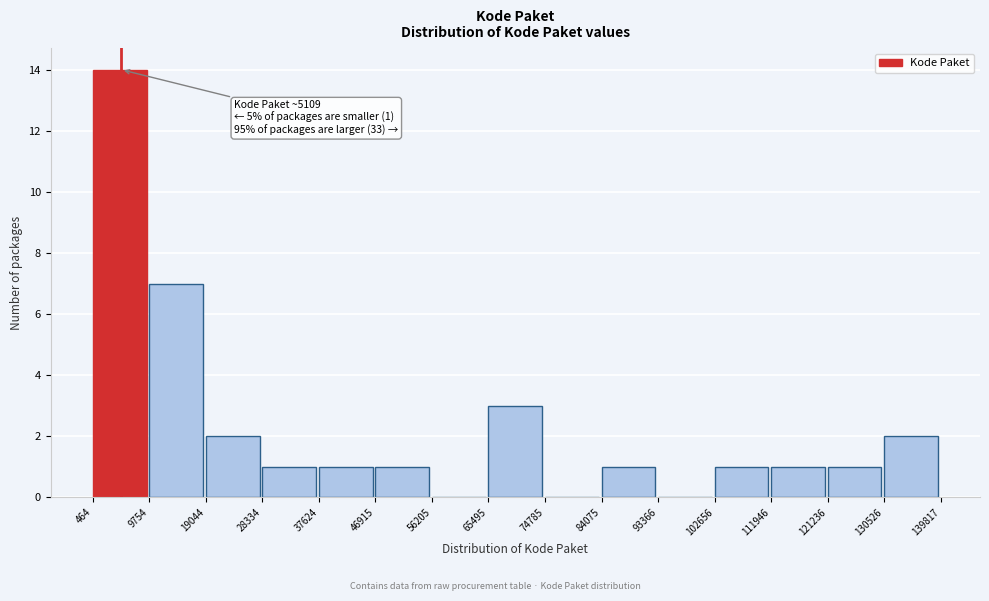

Over which range of the x-axis is the bar tallest?

464 to 9754